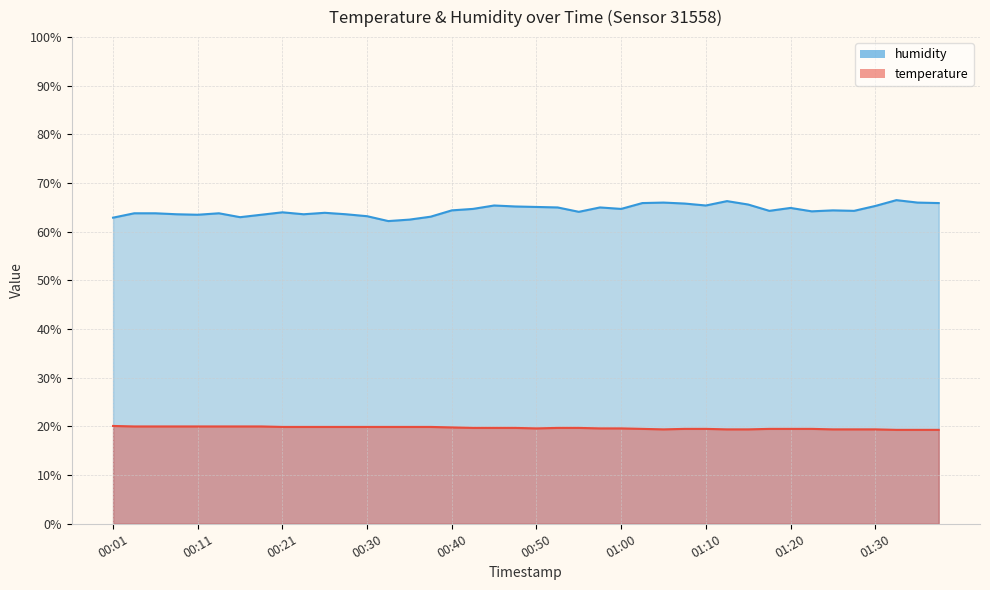

What position from the left is 00:28?

12